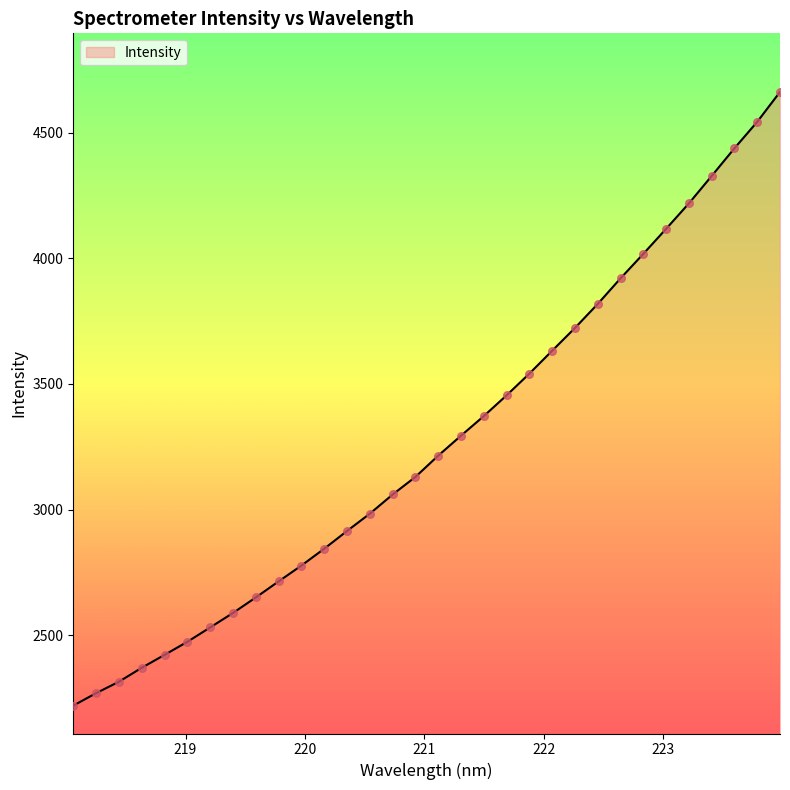

What is the difference between the maximum and minimum values?

2442.8